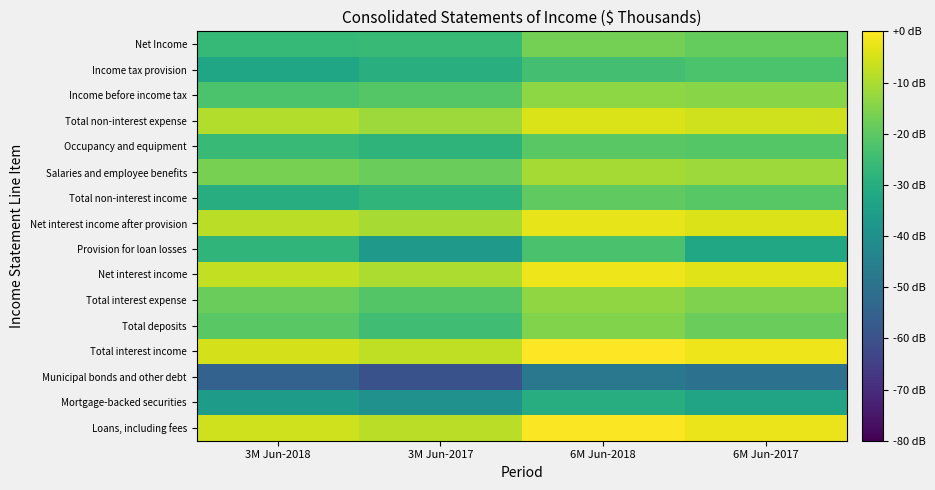

Count the number of categories in the chart.

4